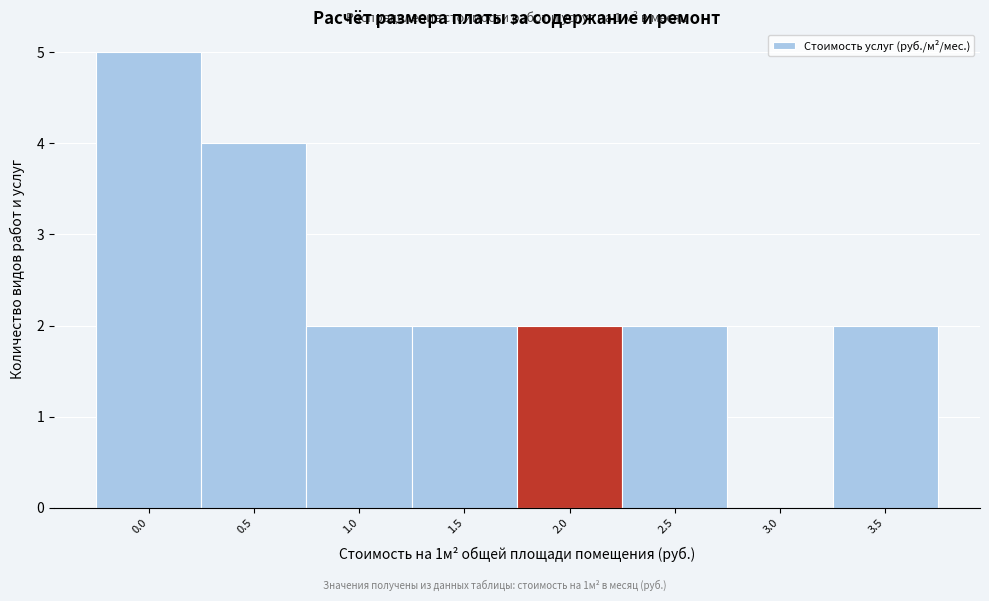

Reading right to left, list all the values displayed in this chart.

3.5=2	3.0=0	2.5=2	2.0=2	1.5=2	1.0=2	0.5=4	0.0=5